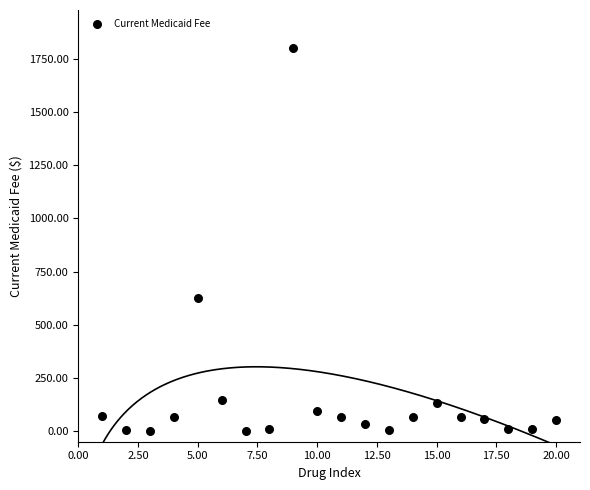

What is the range of X values (max minus min)?

19.0